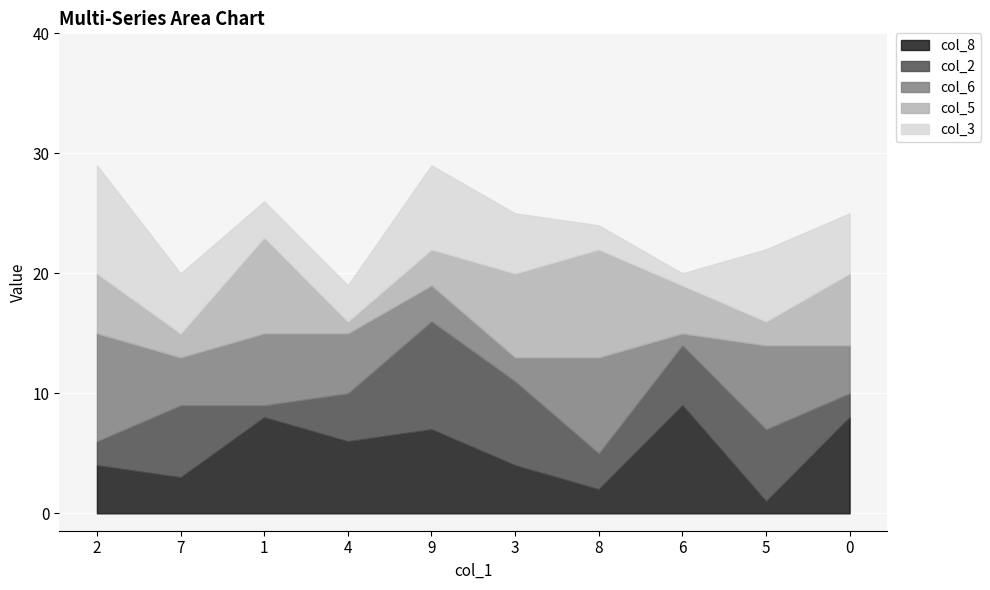

True or false: col_5 has more than 1 points higher than both neighbors.

True